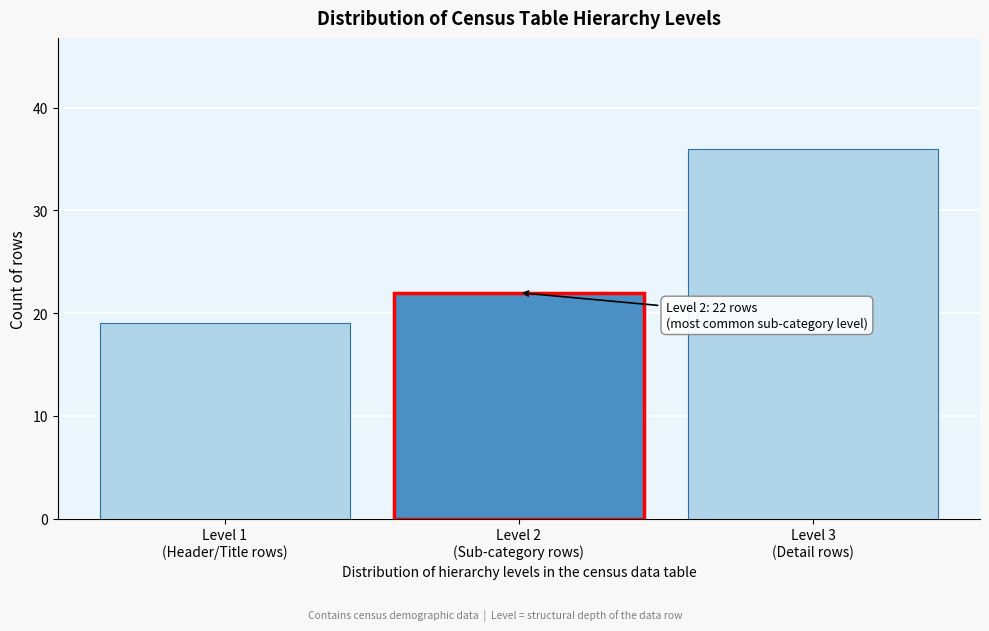

Reading left to right, what are all the values shown in this chart?

19	22	36